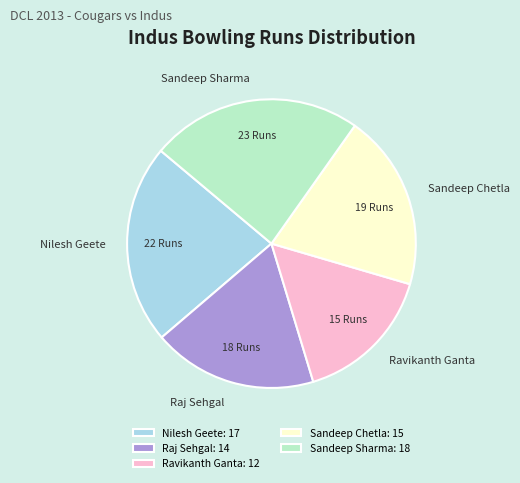

Do Sandeep Chetla and Sandeep Sharma together represent more than half of the pie?

No